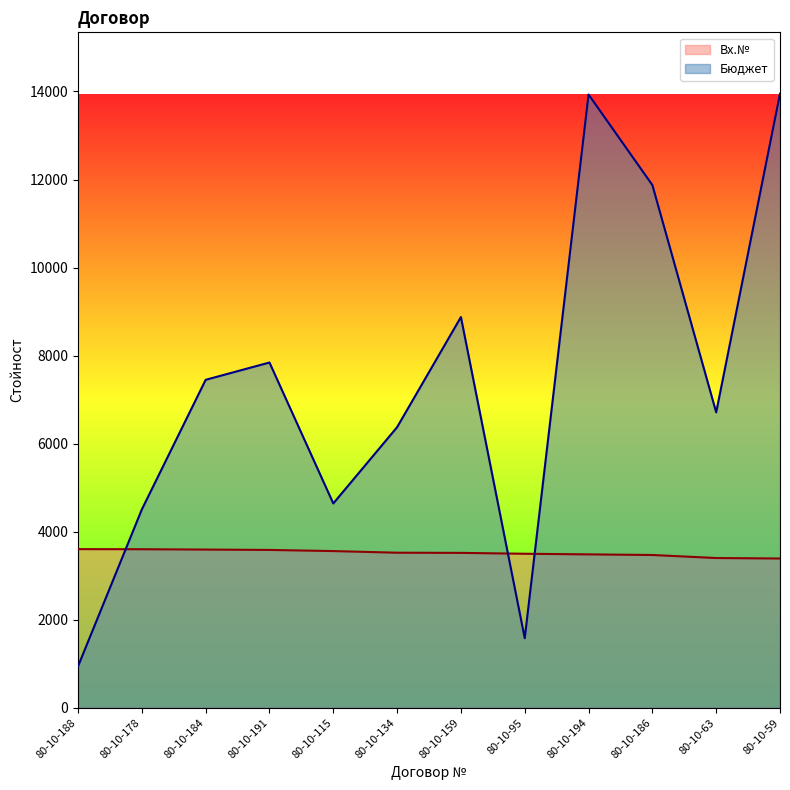

Which category has the highest value in the Бюджет series?

80-10-59